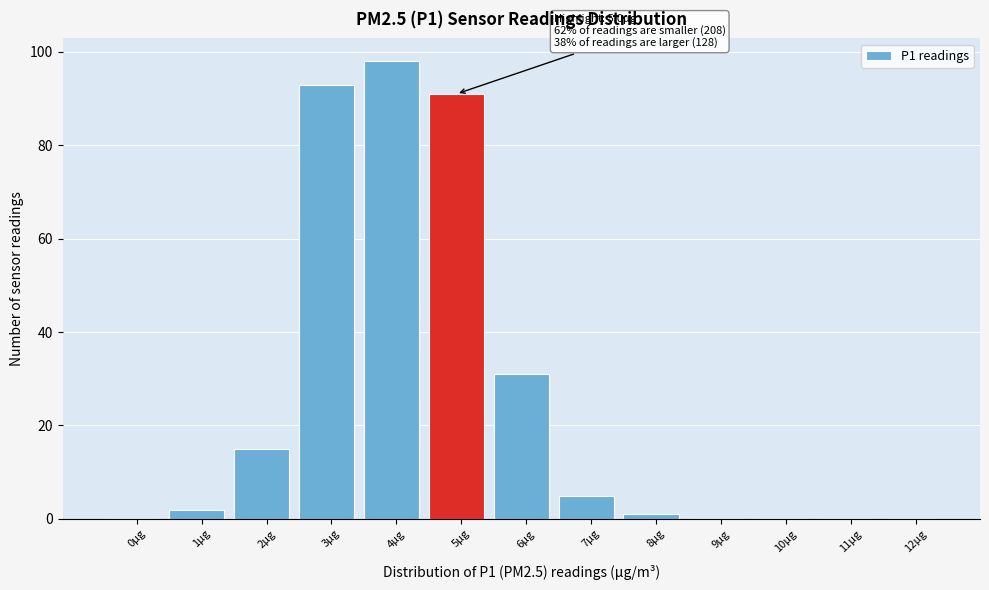

Reading left to right, extract all data points from this chart.

0µg=0	1µg=2	2µg=15	3µg=93	4µg=98	5µg=91	6µg=31	7µg=5	8µg=1	9µg=0	10µg=0	11µg=0	12µg=0